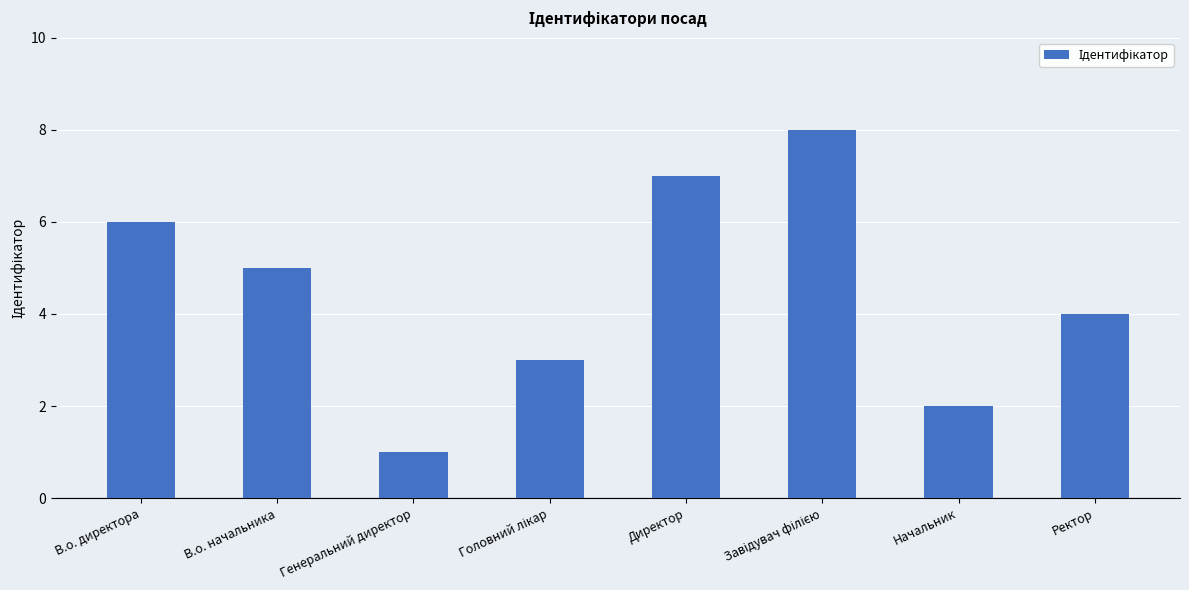

What is the difference between the maximum and minimum values?

7